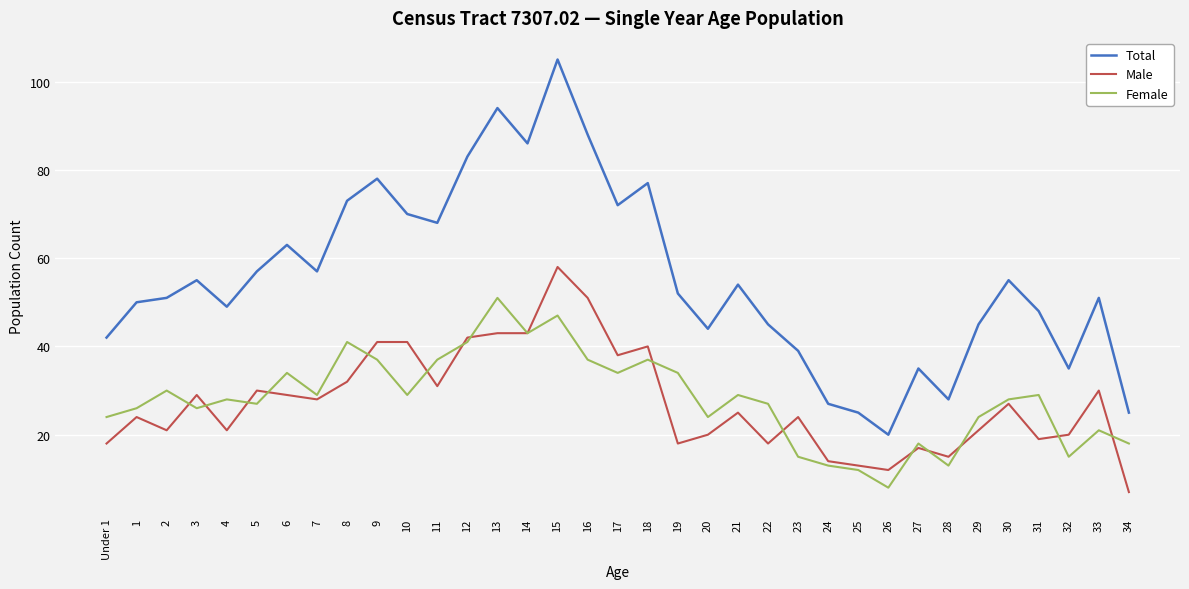

The value of Male at 23 is 24. True or false?

True